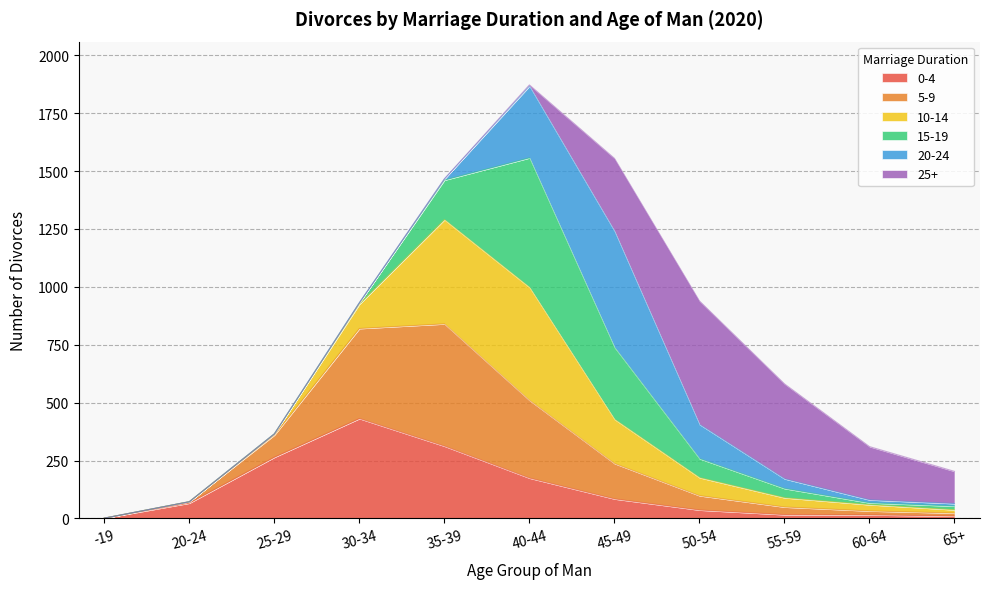

At how many categories does at least one series exceed 1595?

1